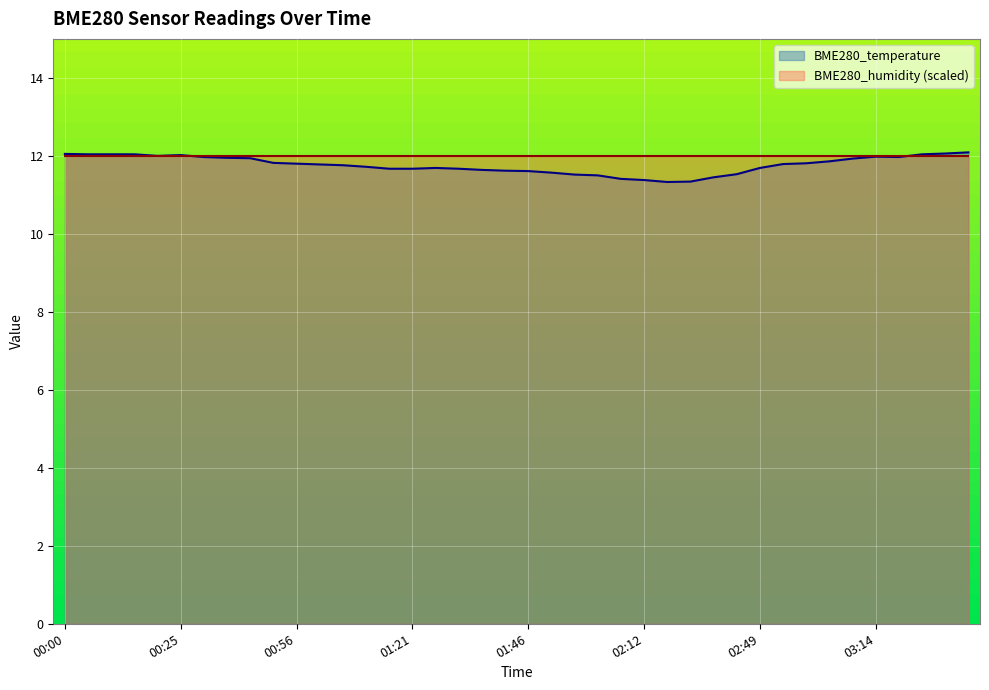

Does the chart display data point markers on the line(s)?

No